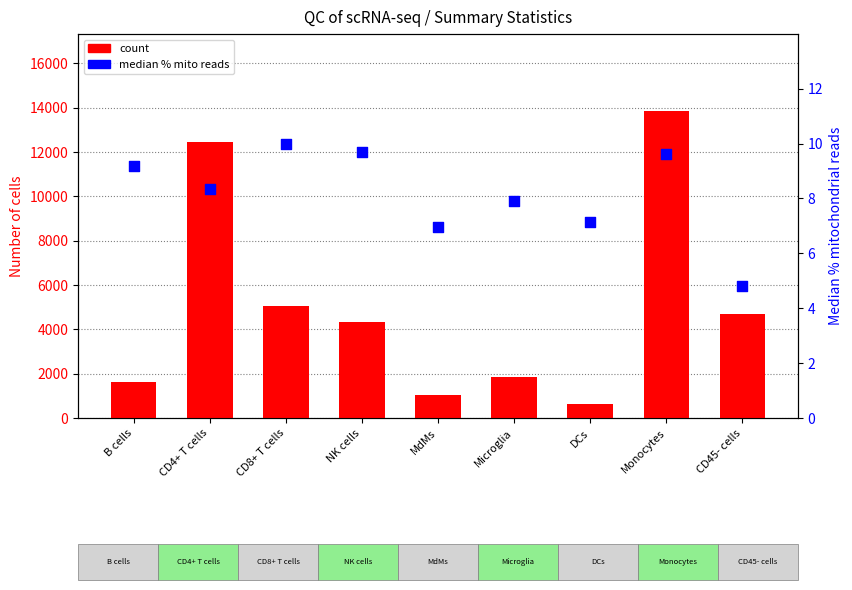

Which series has the largest Y range (max minus min)?

count